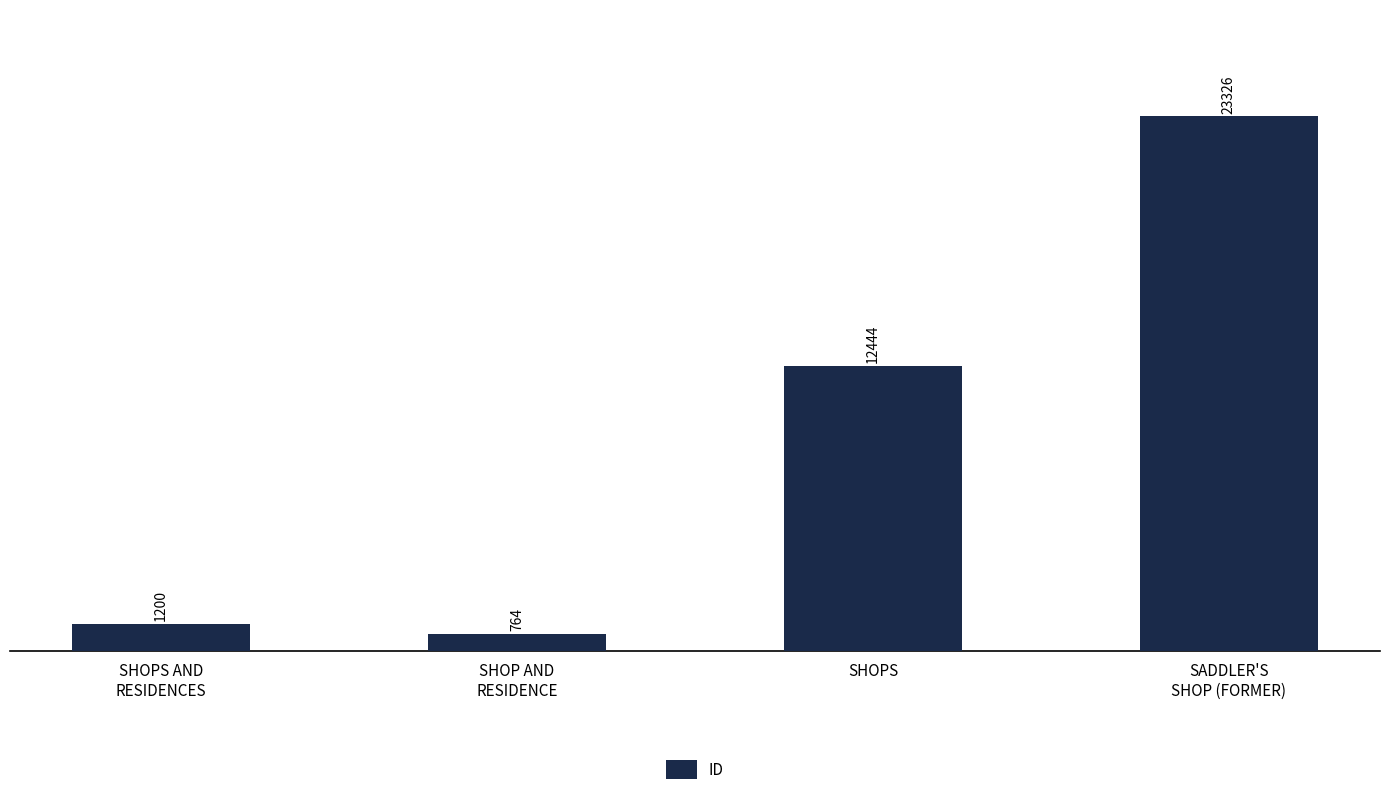

What is the minimum value shown in the chart?

764